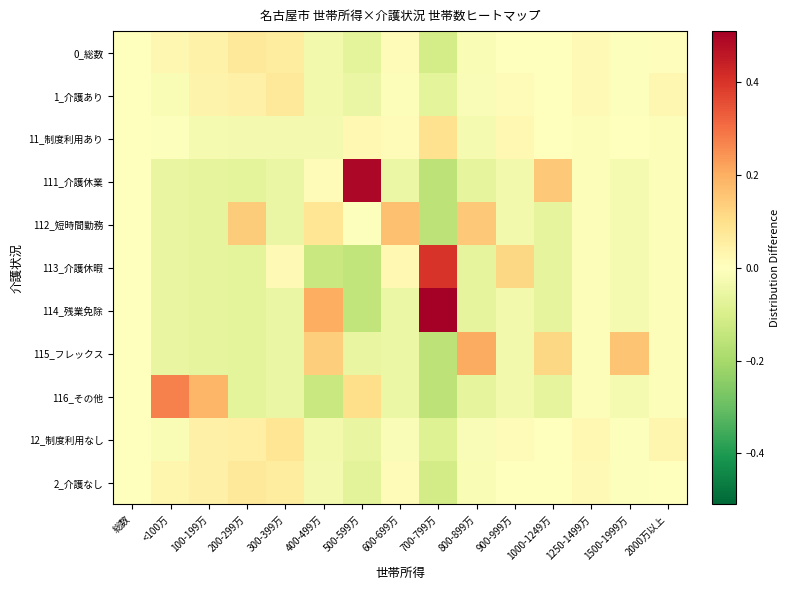

Which category has the lowest value across all series?

700-799万